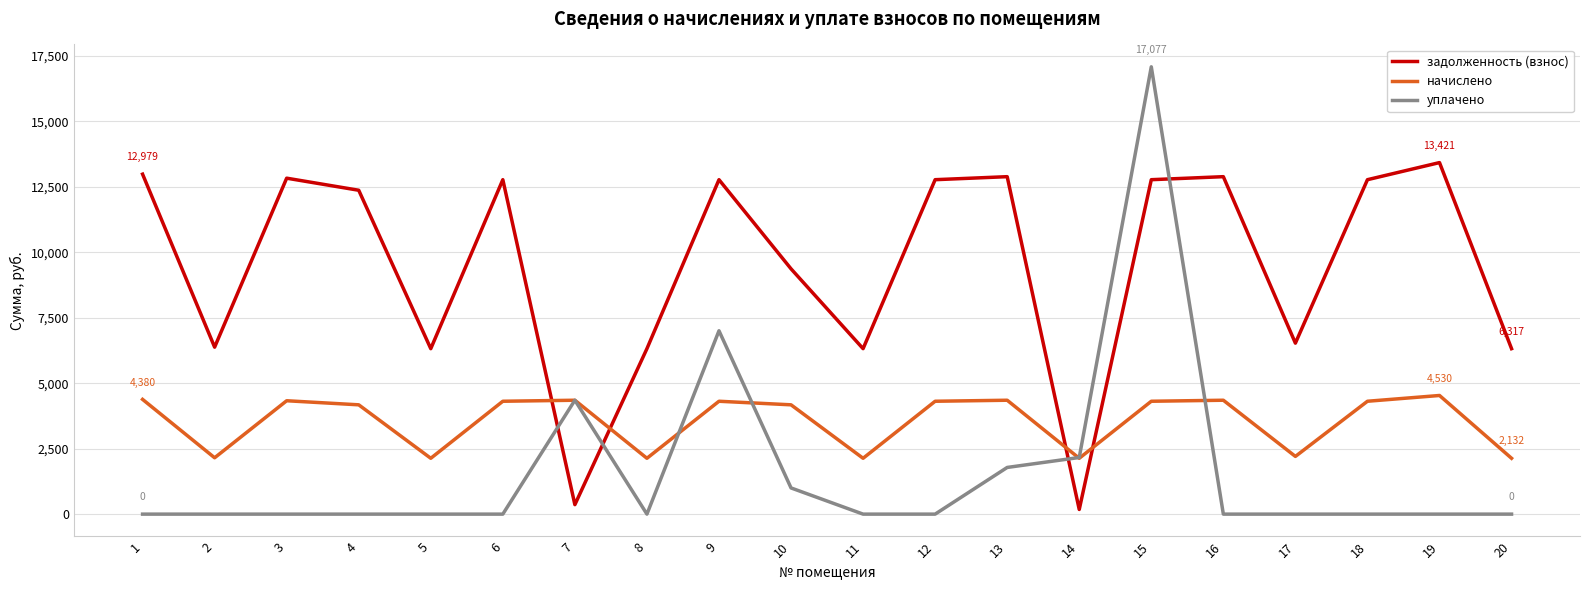

How many values in the начислено series are below 4309?

9